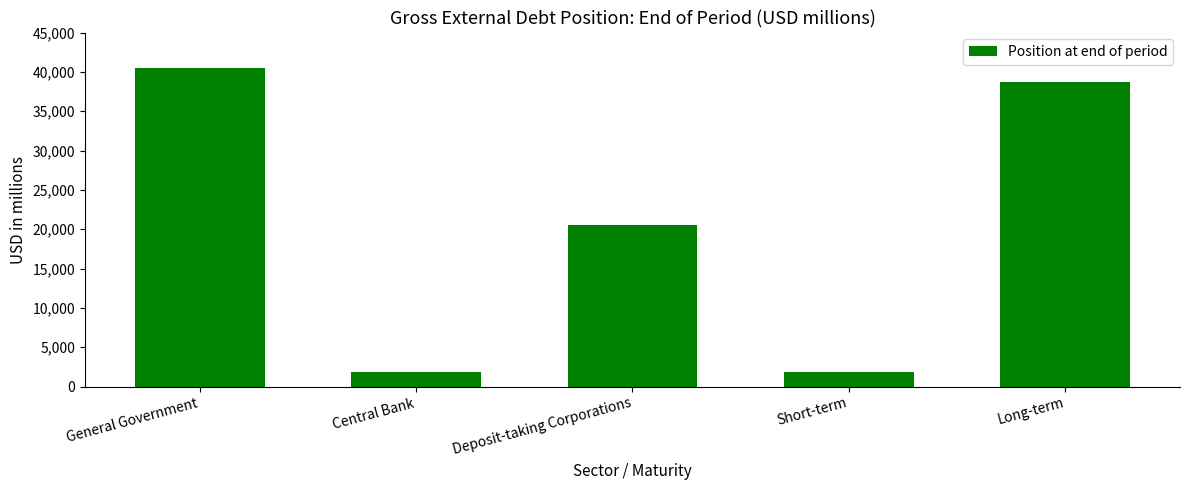

What is the difference between the second highest and minimum values?

36860